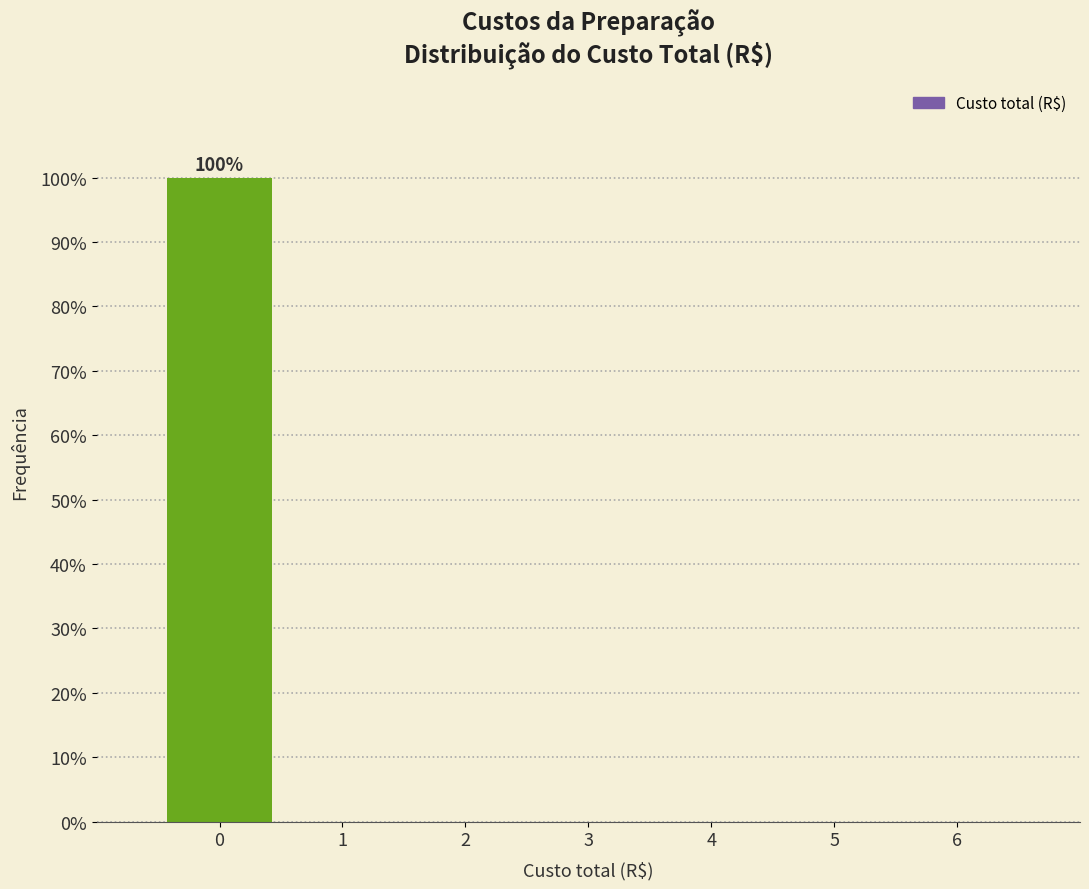

Over which range of the x-axis is the bar tallest?

-0.5 to 0.5